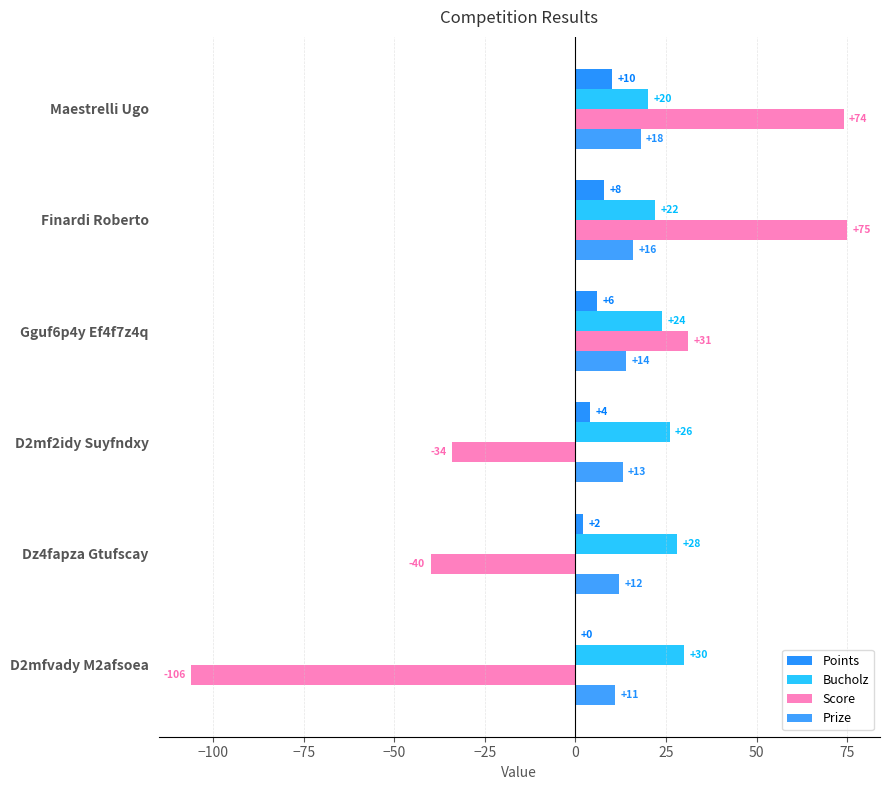

Where is Prize nearest to the value 14?

Gguf6p4y Ef4f7z4q